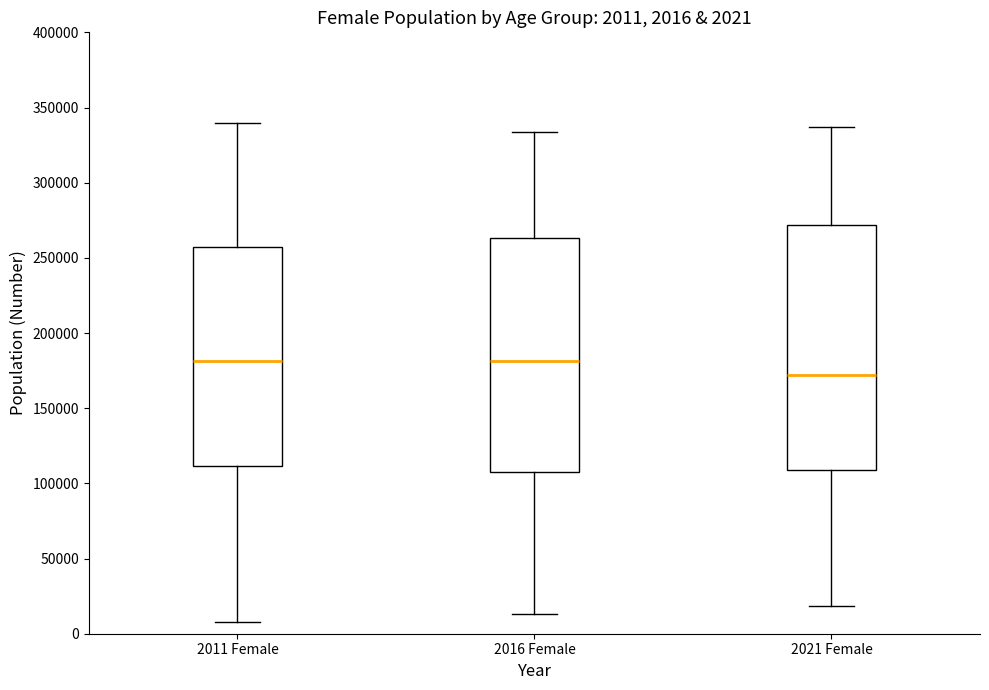

Comparing the boxes themselves (not the whiskers), which one is the tallest?

2021 Female